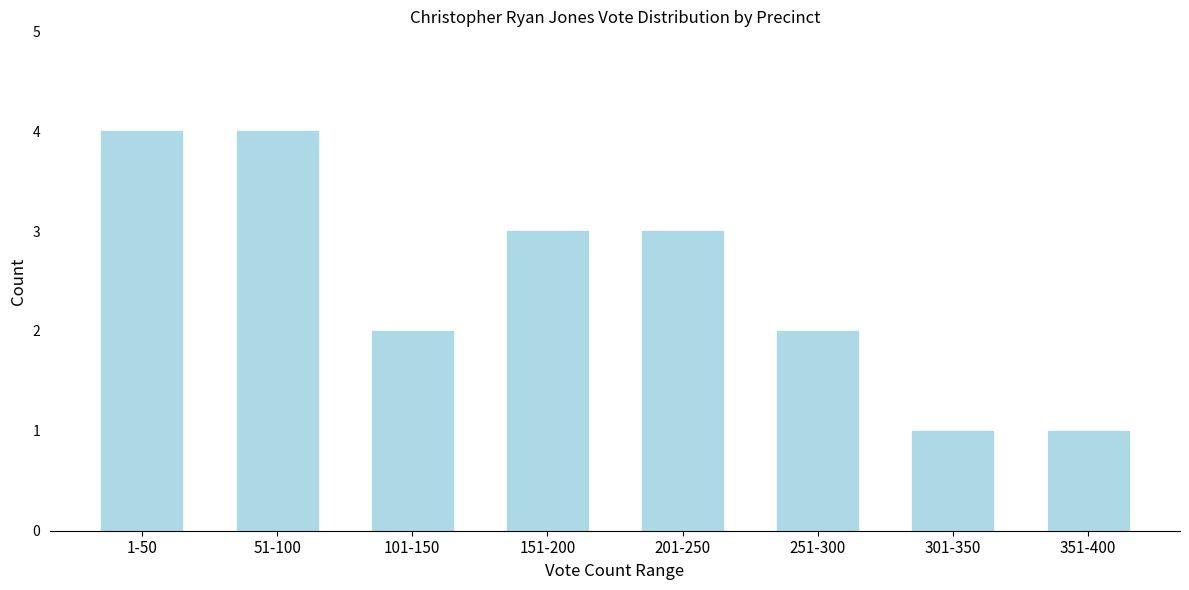

Reading left to right, list all the values displayed in this chart.

4	4	2	3	3	2	1	1